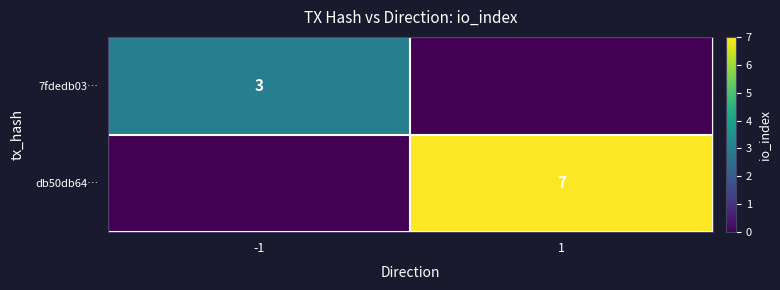

The value of 7fdedb03… at -1 is 3. True or false?

True